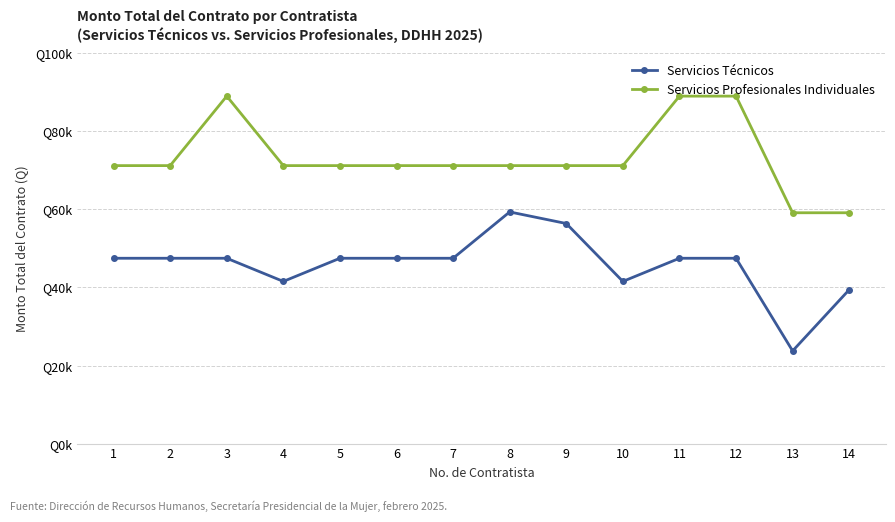

Reading left to right, what are all the values shown in this chart?

Servicios Técnicos: 1=47483.9	2=47483.9	3=47483.9	4=41548.4	5=47483.9	6=47483.9	7=47483.9	8=59354.8	9=56387.1	10=41548.4	11=47483.9	12=47483.9	13=23741.9	14=39428.6
Servicios Profesionales Individuales: 1=71225.8	2=71225.8	3=89032.3	4=71225.8	5=71225.8	6=71225.8	7=71225.8	8=71225.8	9=71225.8	10=71225.8	11=89032.3	12=89032.3	13=59142.9	14=59142.9